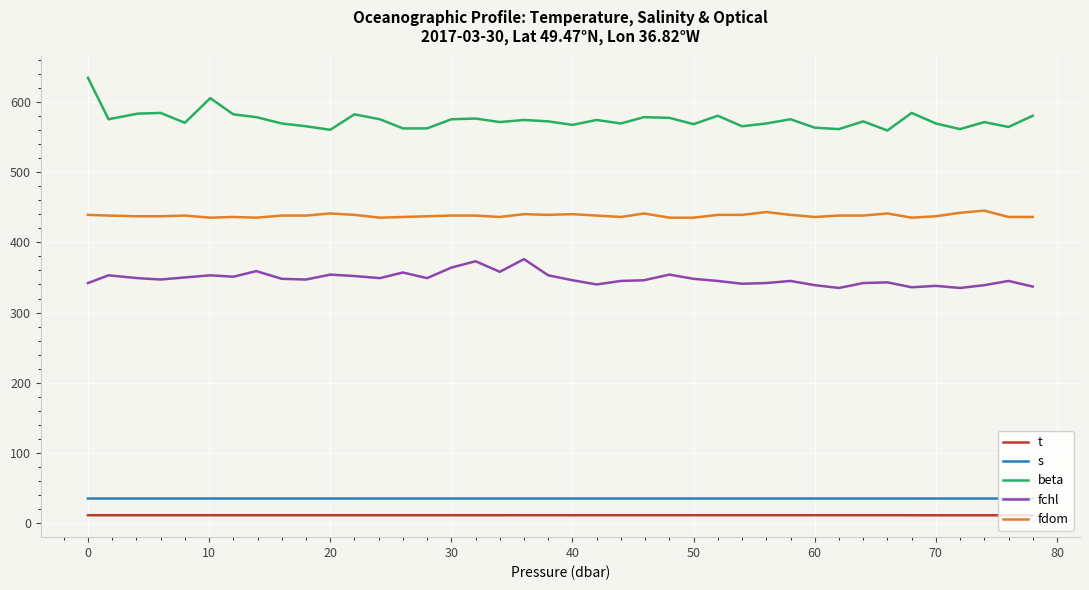

What is the difference between the maximum and minimum values in the fdom series?

10.0